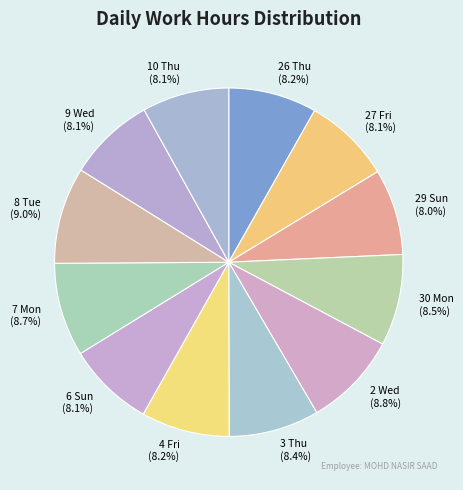

Is the sum of 29 Sun and 9 Wed greater than half?

No